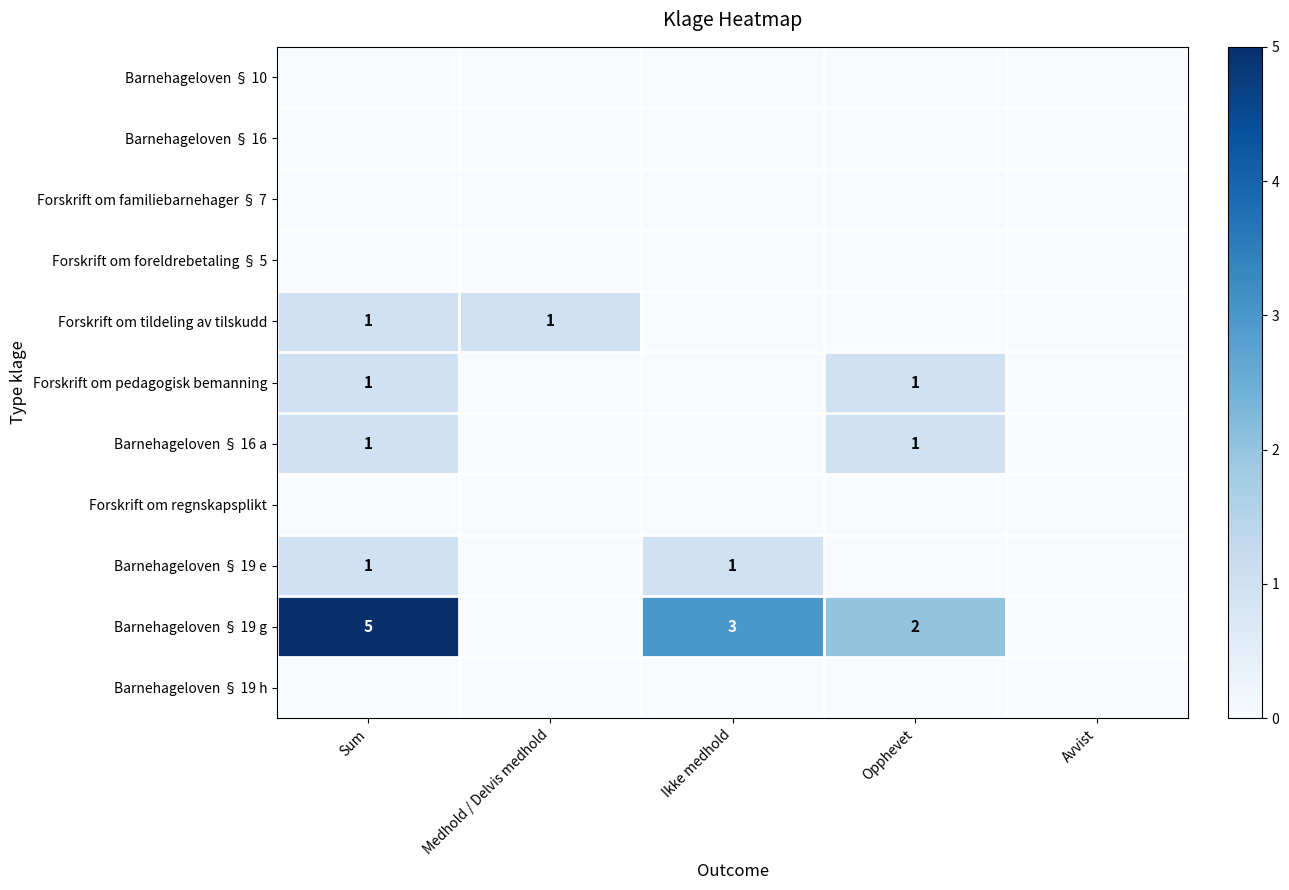

At Medhold / Delvis medhold, list the series in order from largest to smallest.

Forskrift om tildeling av tilskudd, Barnehageloven § 10, Barnehageloven § 16, Forskrift om familiebarnehager § 7, Forskrift om foreldrebetaling § 5, Forskrift om pedagogisk bemanning, Barnehageloven § 16 a, Forskrift om regnskapsplikt, Barnehageloven § 19 e, Barnehageloven § 19 g, Barnehageloven § 19 h